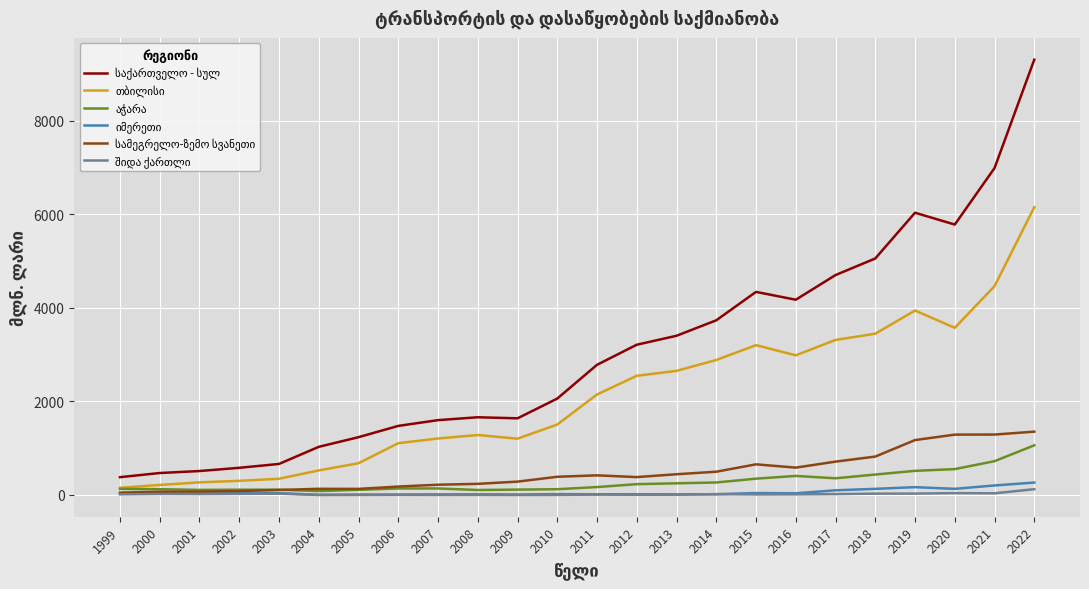

At which category does the chart reach its peak across all series?

2022